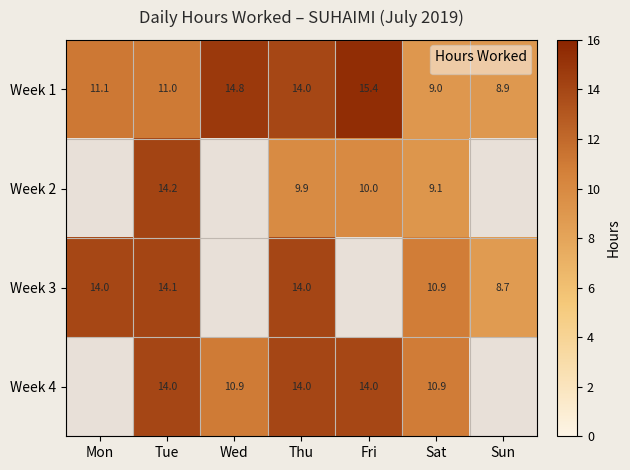

Is the value of Week 2 at Sat greater than the value of Week 3 at Sun?

Yes